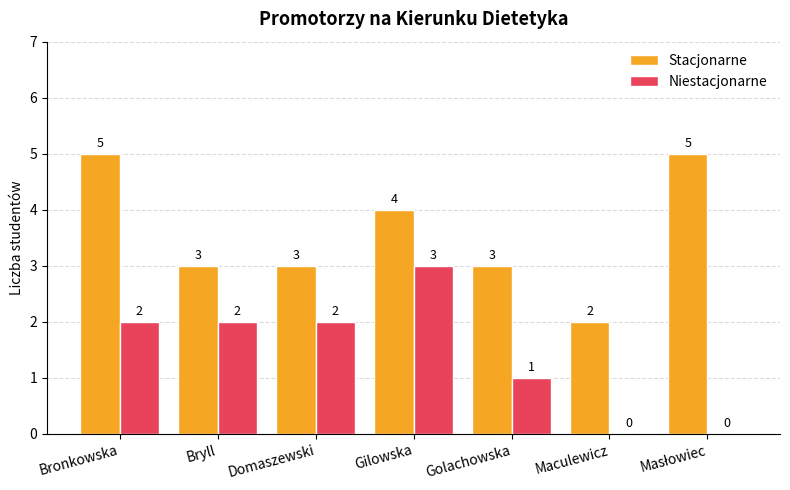

Reading left to right, list all the values displayed in this chart.

Stacjonarne: 5	3	3	4	3	2	5
Niestacjonarne: 2	2	2	3	1	0	0